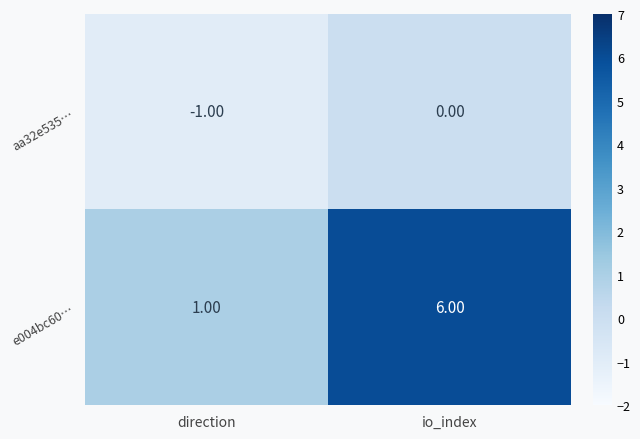

What is the difference between the highest and lowest values at io_index?

6